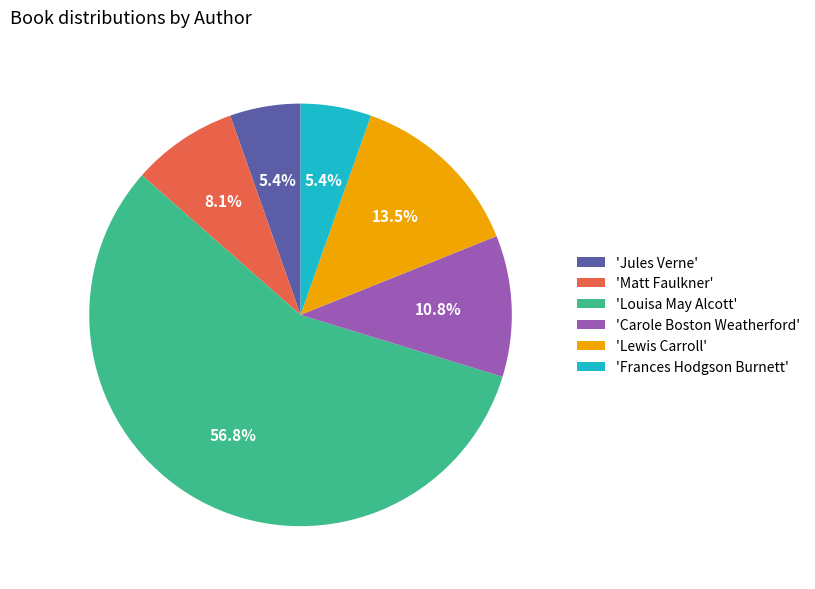

Count the number of slices in the pie.

6